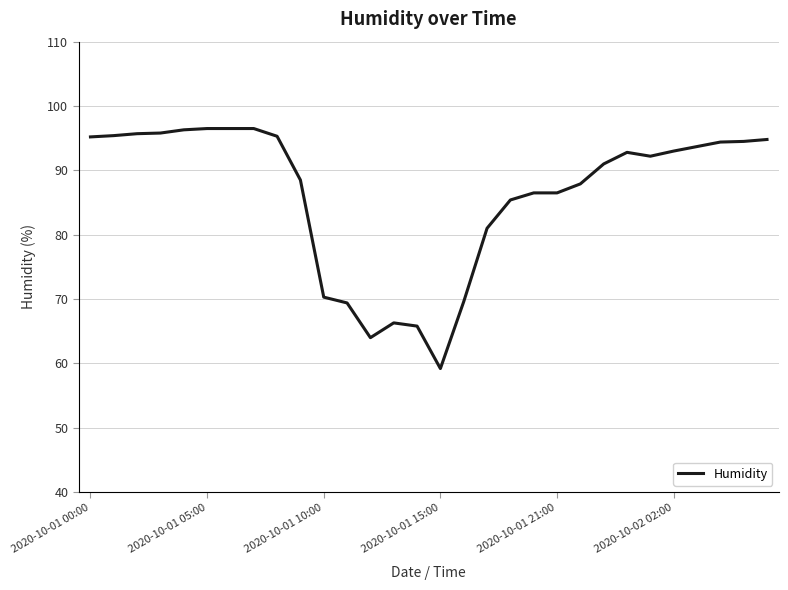

Does the chart display data point markers on the line(s)?

No